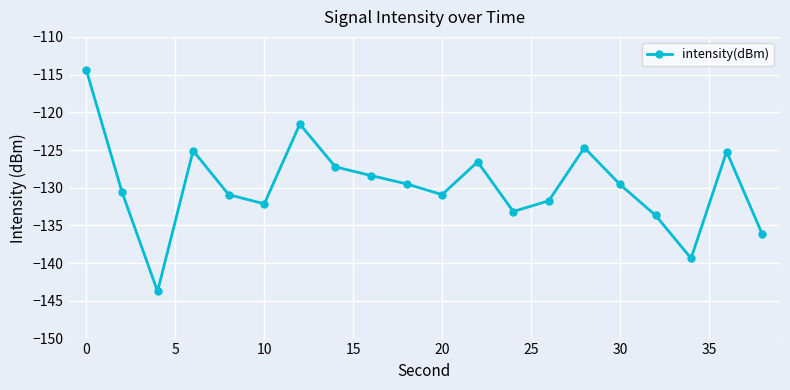

What is the sum of all values?

-2594.5